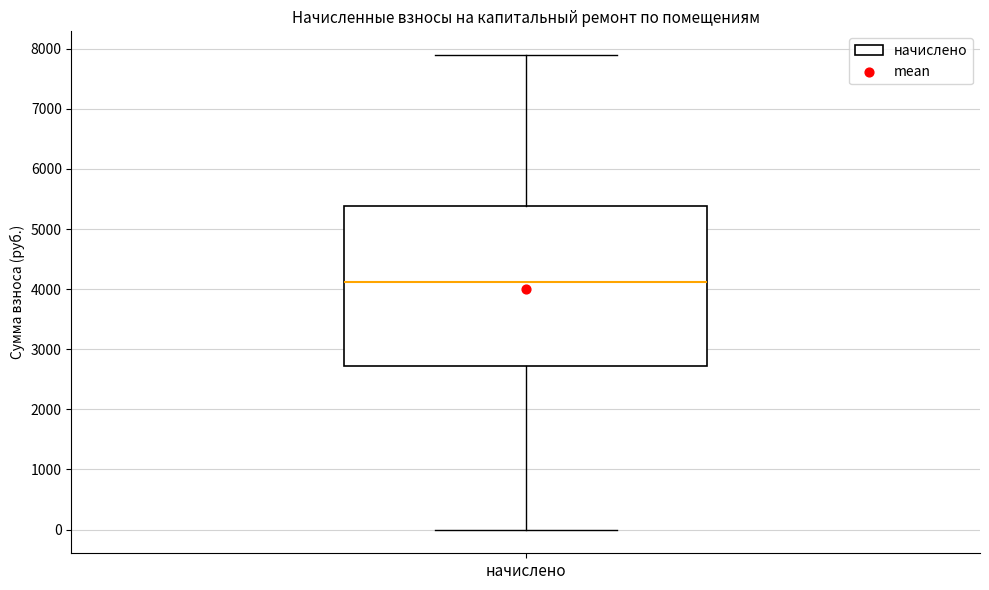

Transcribe this box plot: give where the median line is, the range the box spans, and where the two whiskers end, as read against the y-axis. The values are not printed on the chart, so give them approximately, as read against the axis.

median 4100, box 2700 to 5400, whiskers 0 to 7900